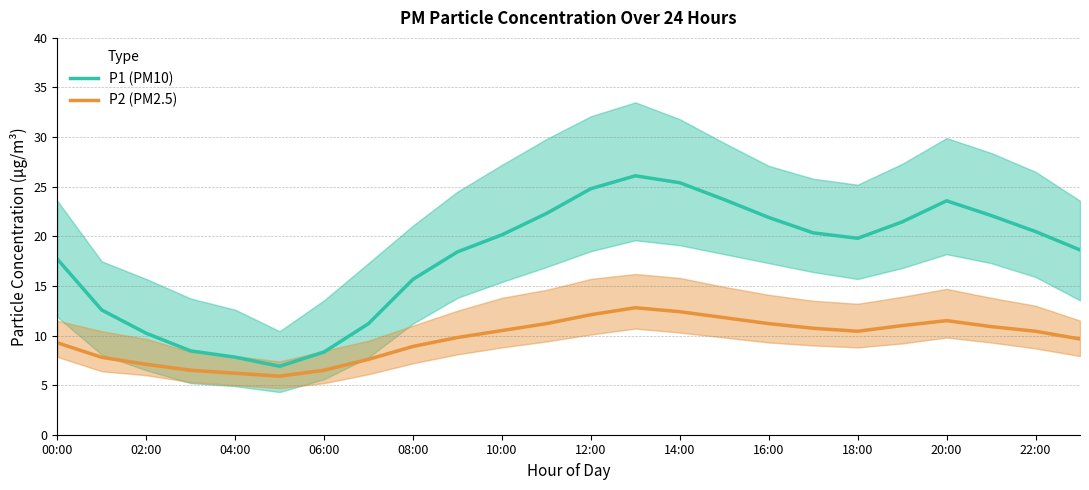

Is it true that P2 (PM2.5) equals 11.5 at 20:00?

True